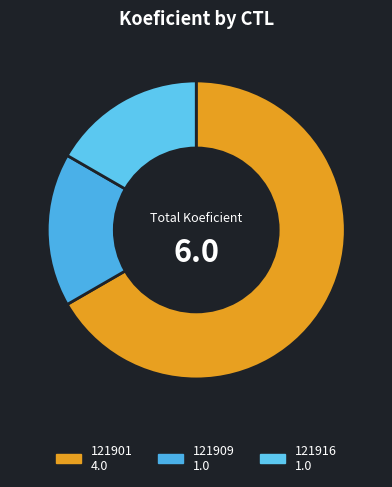

What percentage is the 121901 slice, to the nearest percent?

67%